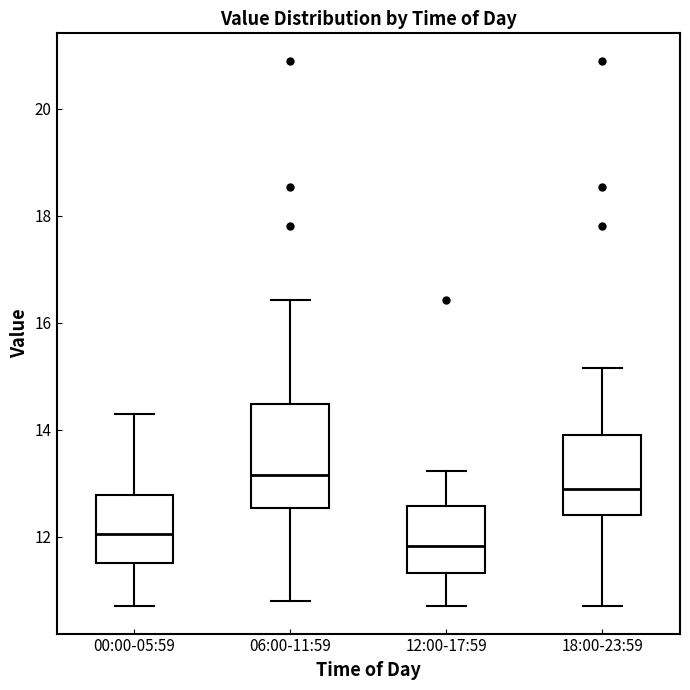

Which box has the highest median line?

06:00-11:59